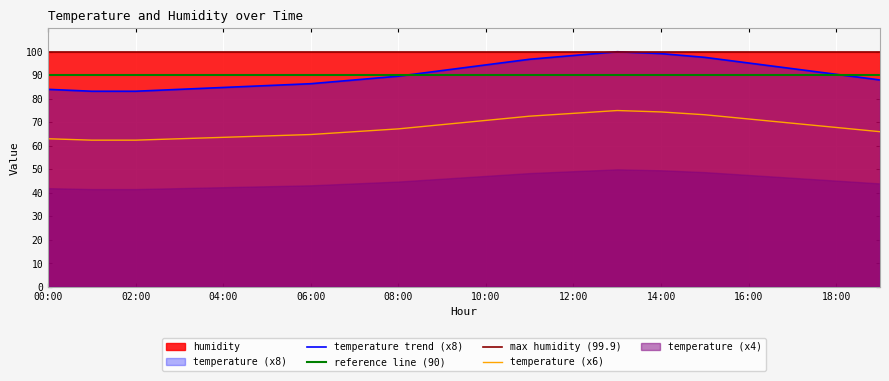

Reading right to left, what are all the values shown in this chart?

88.0	90.4	92.8	95.2	97.6	99.2	100.0	98.4	96.8	94.4	92.0	89.6	88.0	86.4	85.6	84.8	84.0	83.2	83.2	84.0